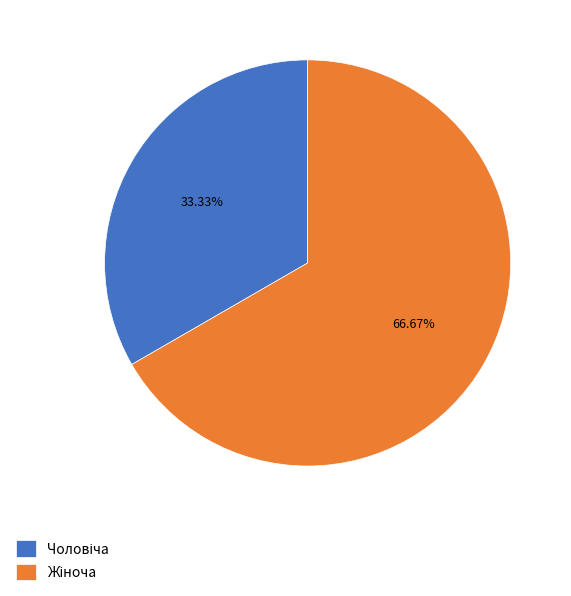

Is there any slice that represents more than half of the pie?

Yes